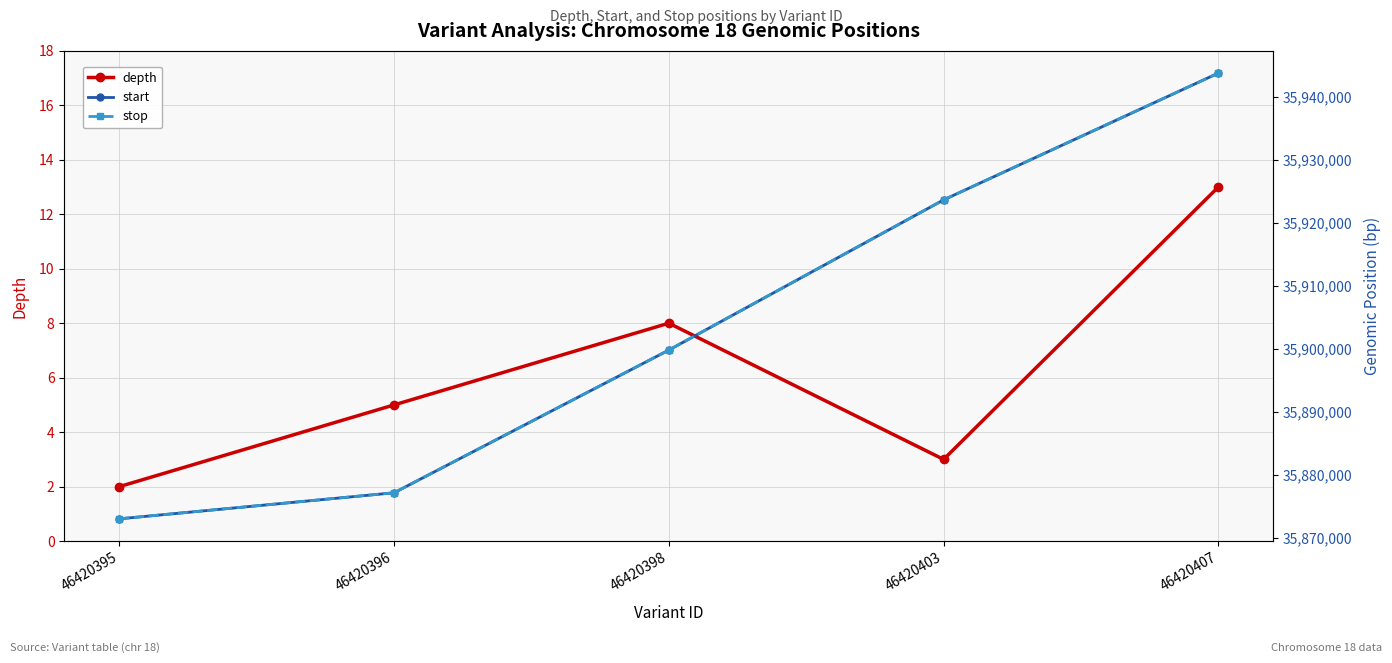

What are all the series names shown in the legend?

depth, start, stop